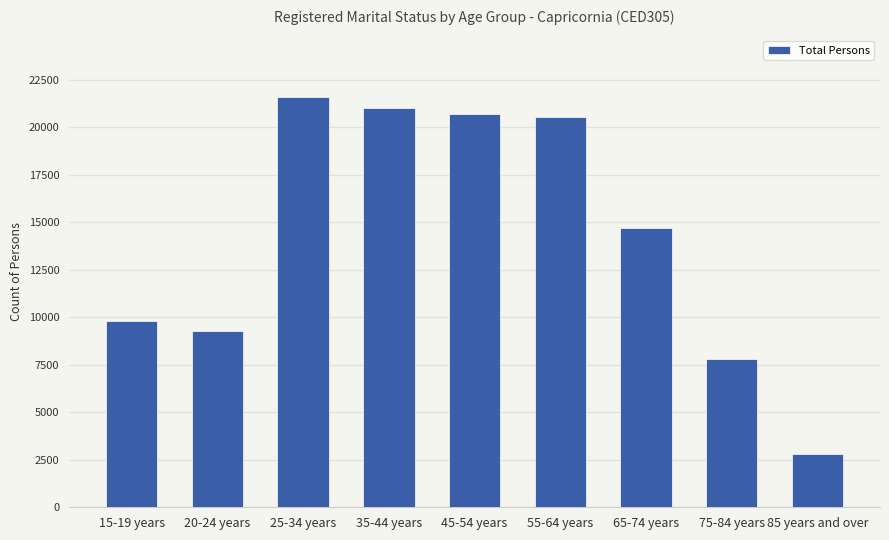

What is the difference between the maximum and minimum values?

18796